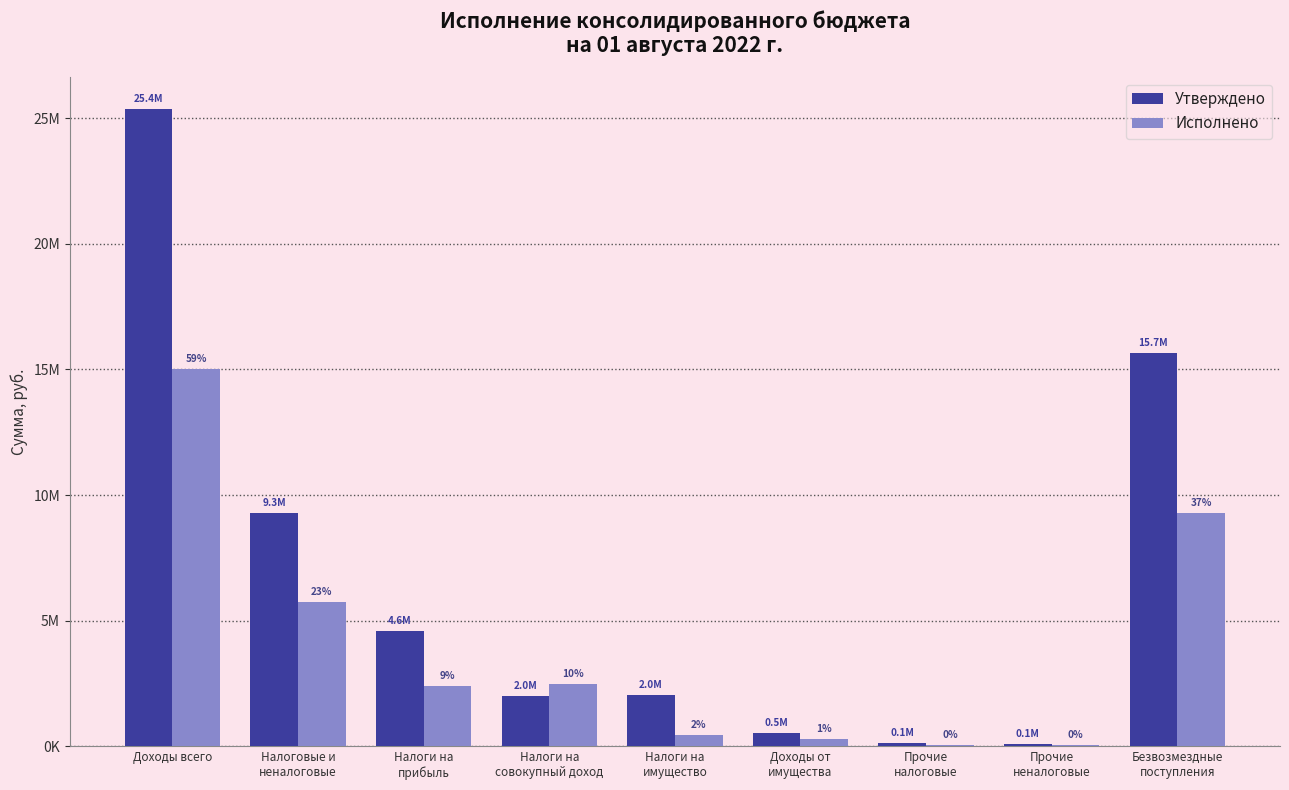

Are the bars grouped side by side (vs. stacked)?

Yes